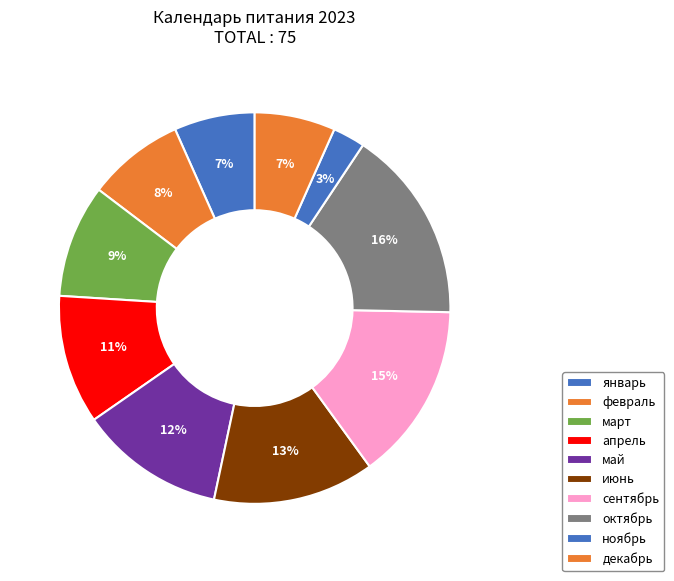

Do февраль and май together represent more than half of the pie?

No